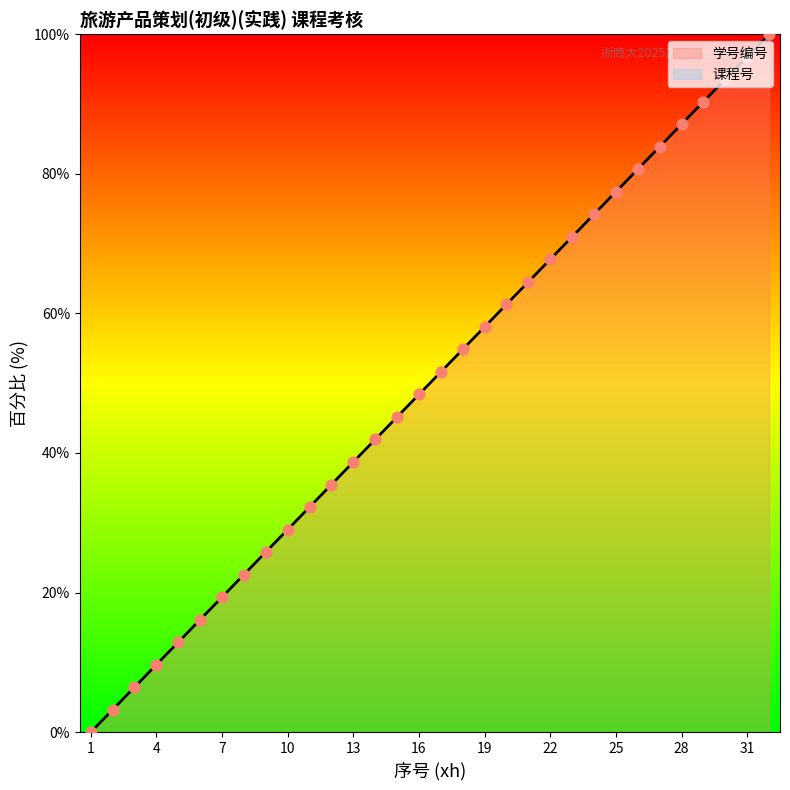

What is the change in value from 1 to 24?

+74.2